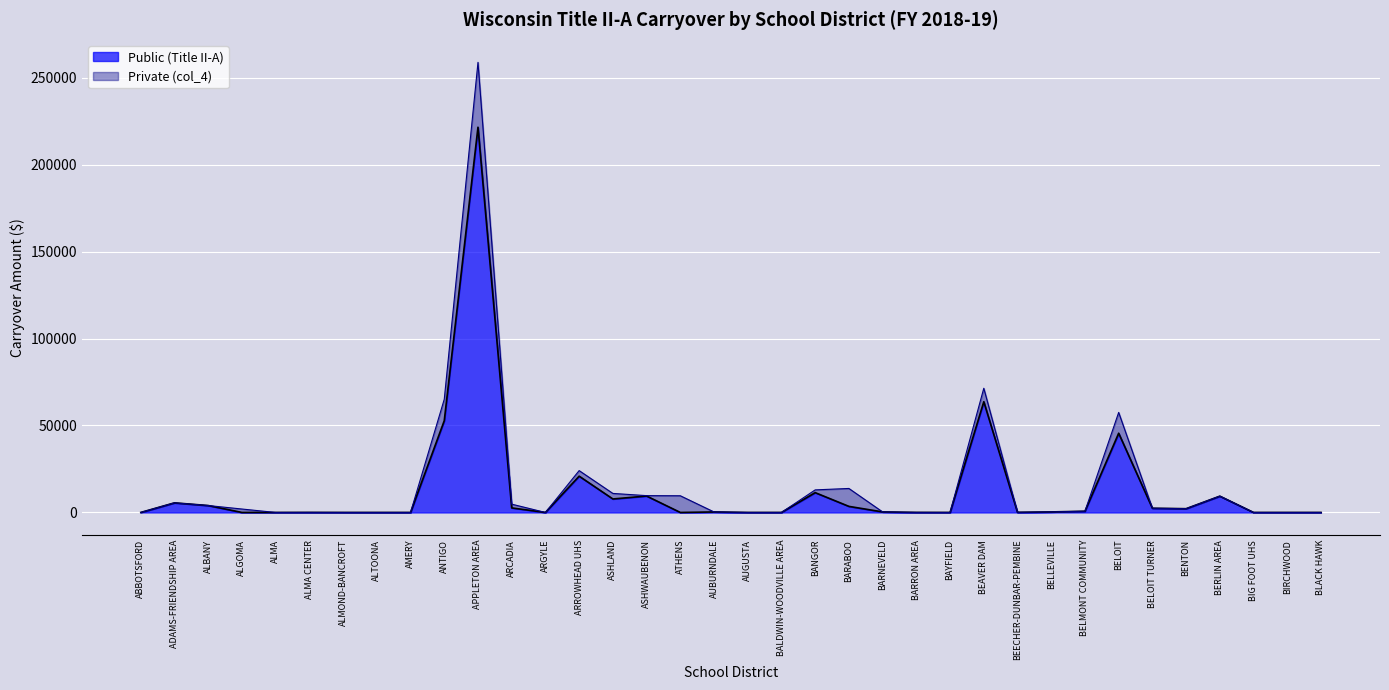

Reading right to left, list all the values displayed in this chart.

0.0	0.5	0.0	9365.2	2165.1	2419.1	45562.4	701.0	309.3	78.2	63680.7	0.0	26.0	307.3	3491.0	11391.3	0.0	0.0	290.7	0.0	9450.1	7748.2	20862.4	0.0	2620.7	221514.0	52771.7	0.0	0.0	0.0	25.0	0.0	0.6	3977.3	5521.1	0.0